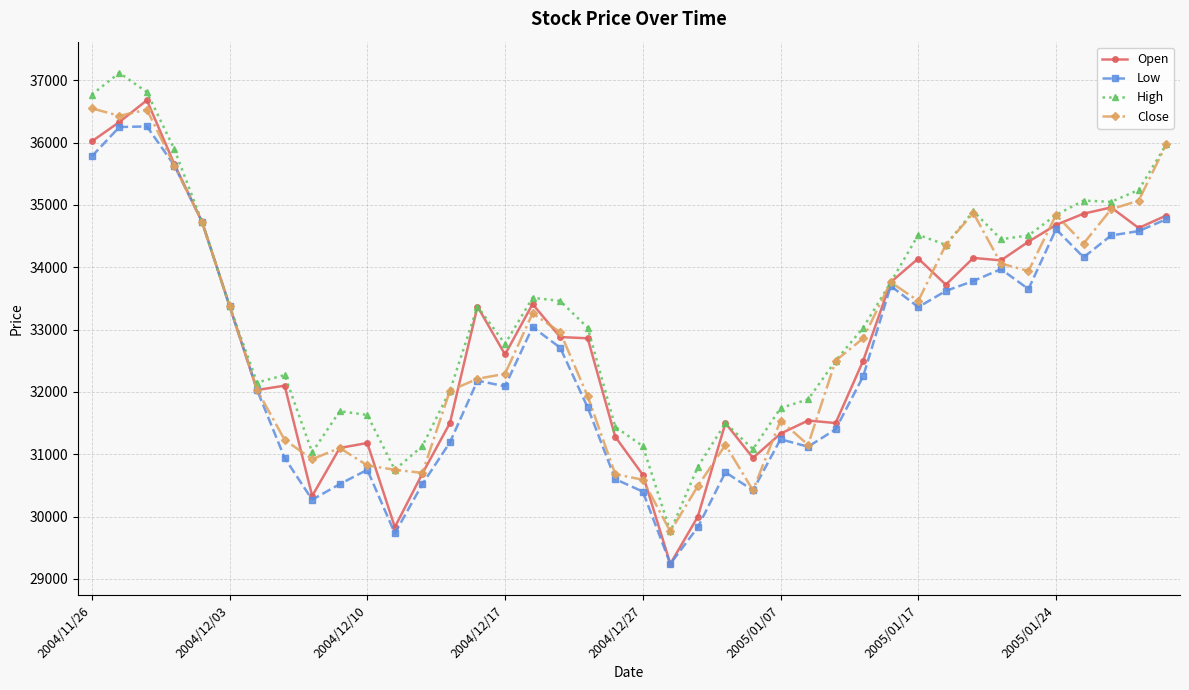

What is the value of the Open point at the 10th from the left?

31100